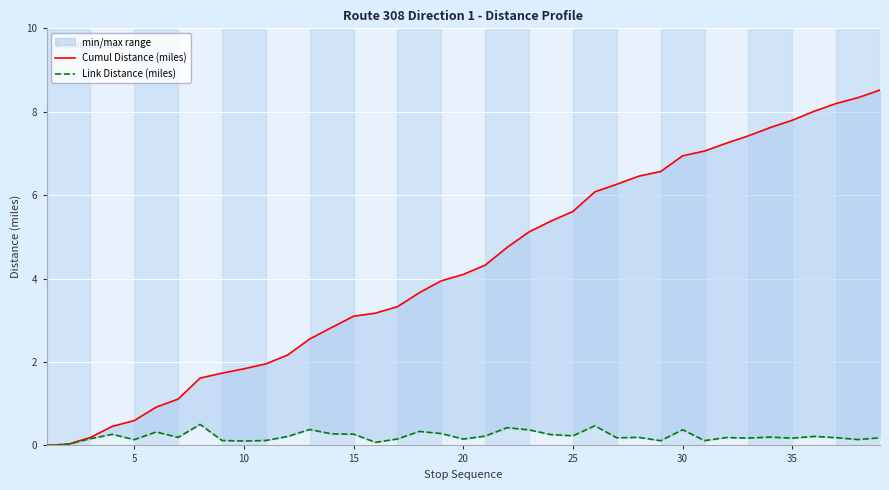

Between 20 and 34, which is larger?

34